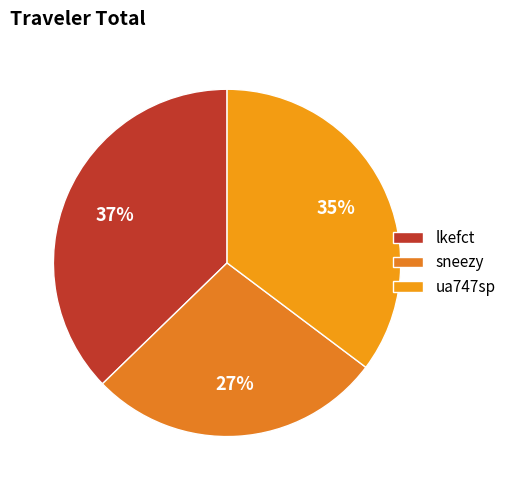

What is the largest slice in the pie chart?

lkefct